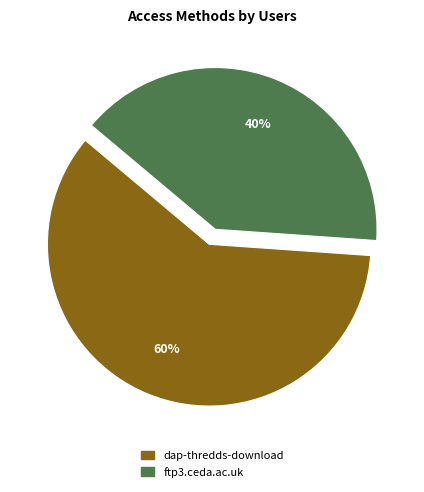

What is the ratio of the value at dap-thredds-download to the value at ftp3.ceda.ac.uk?

1.5